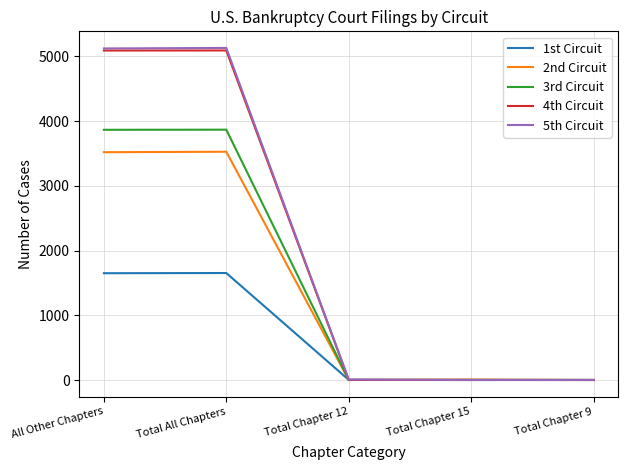

At which category does 2nd Circuit reach its first local peak?

Total All Chapters